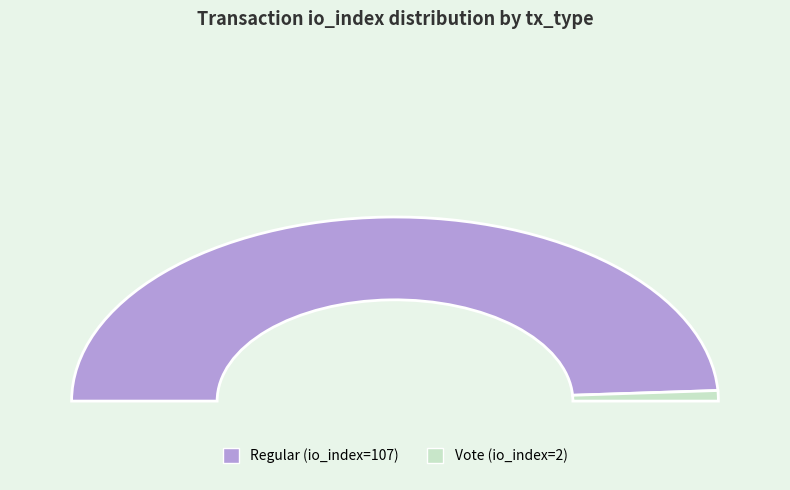

Which slice is the largest?

Regular